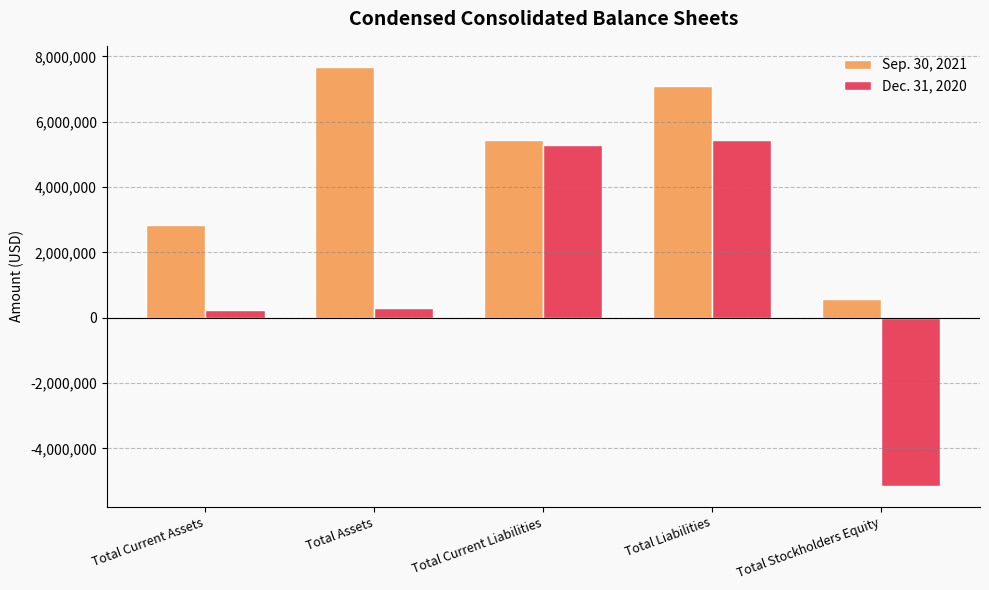

What is the difference between the Dec. 31, 2020 values at Total Current Liabilities and Total Stockholders Equity?

10422446